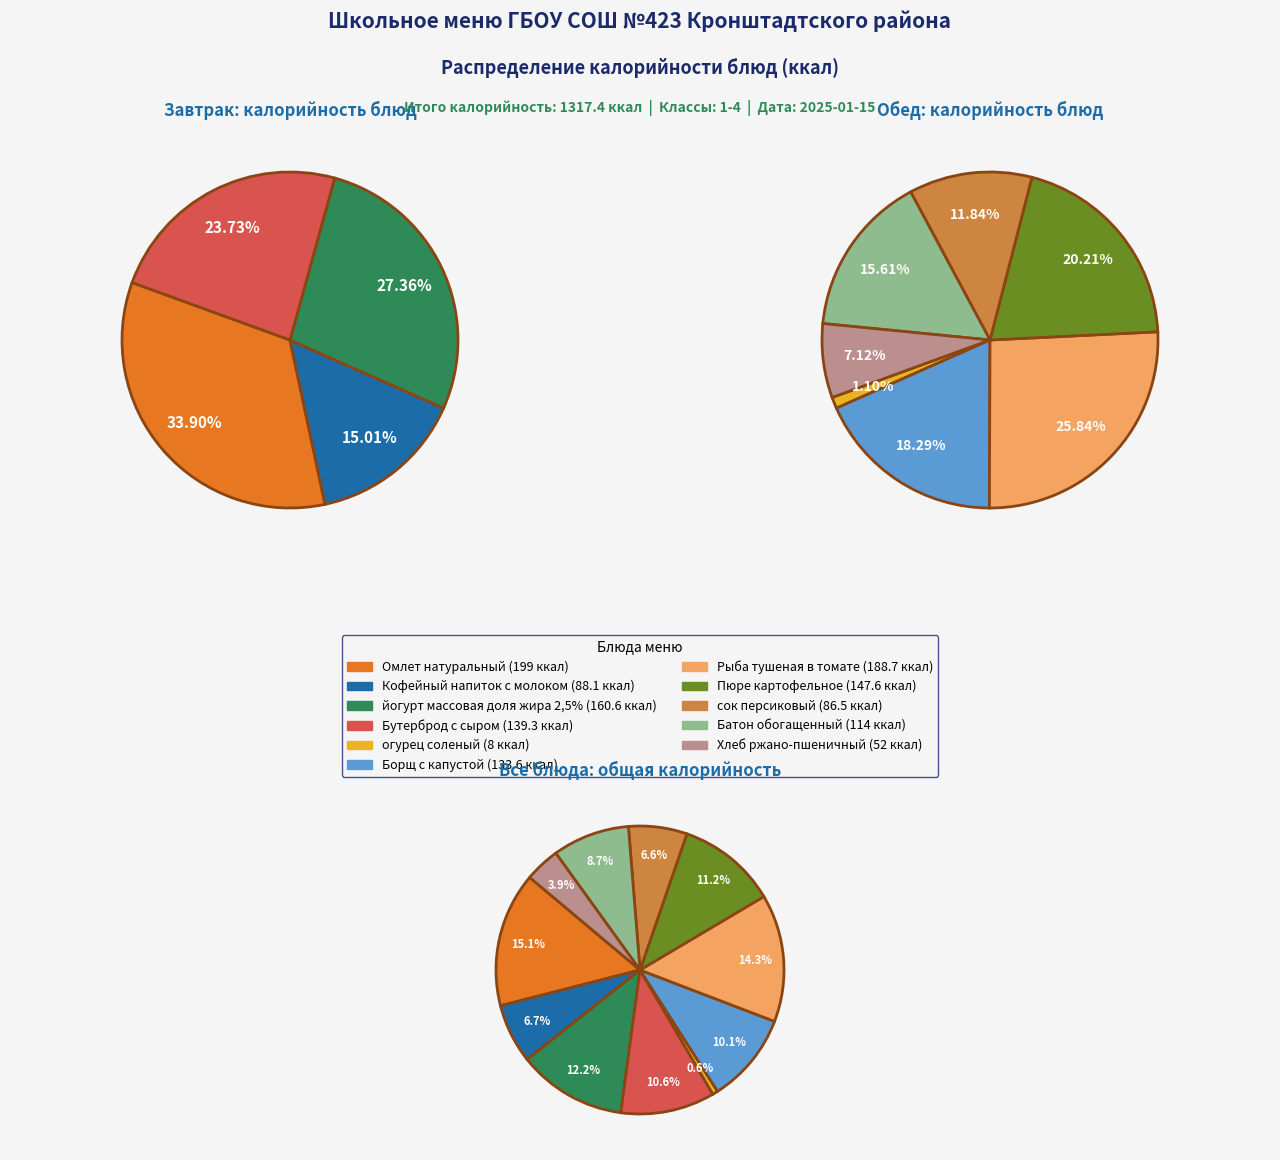

Which category has the smallest portion of the pie?

огурец соленый